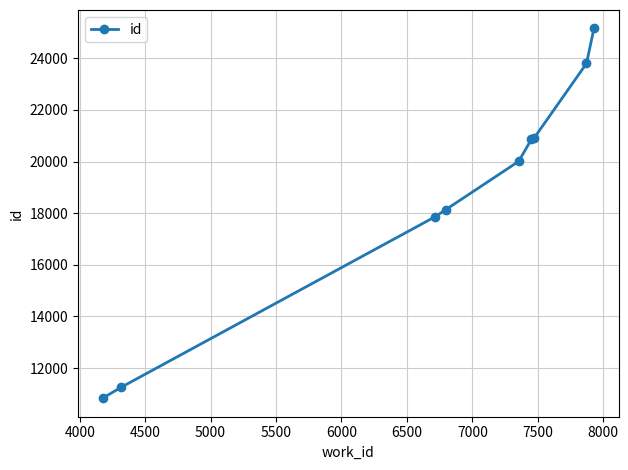

What is the maximum value shown in the chart?

25155